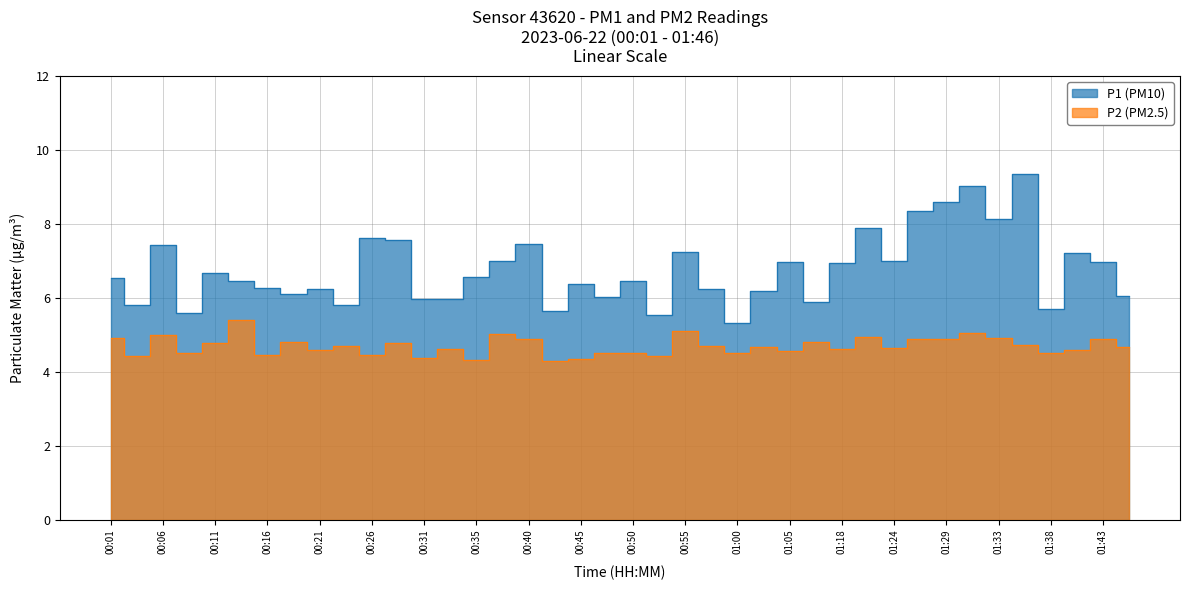

The P2 series shows 4.9 at 01:33. True or false?

True